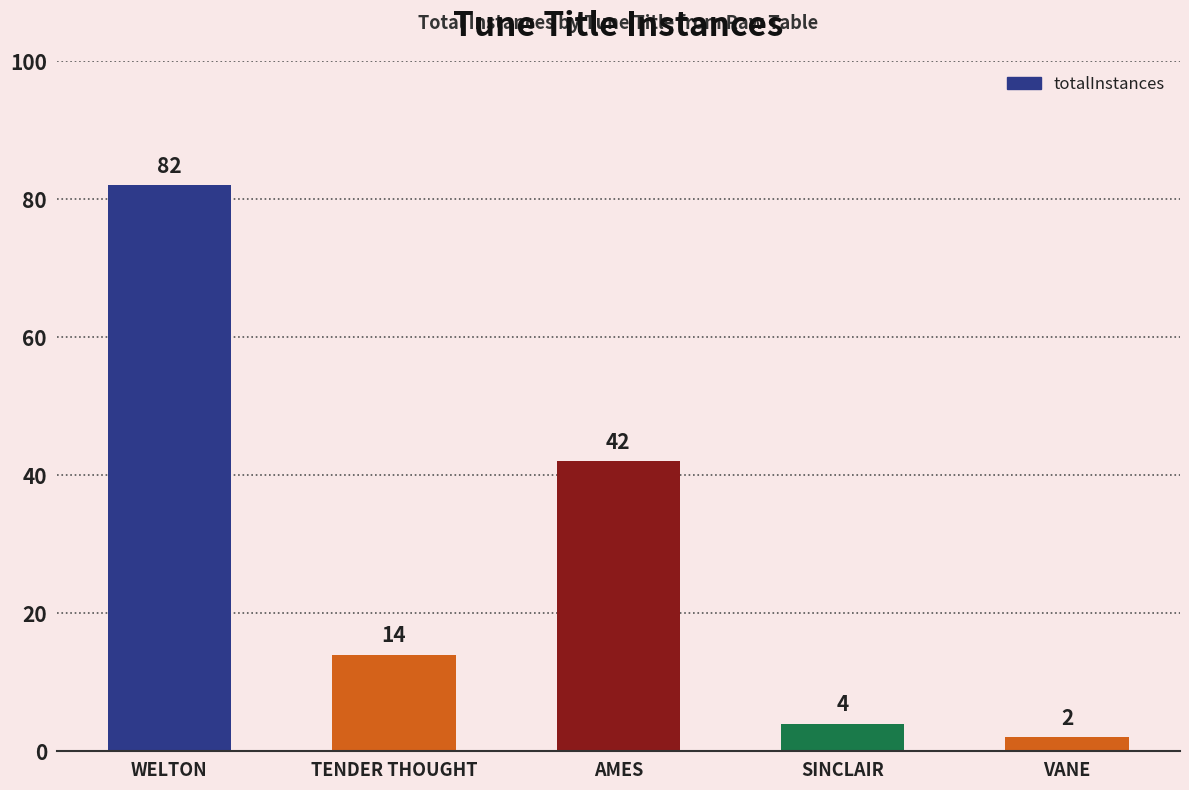

Does the chart contain any negative values?

No